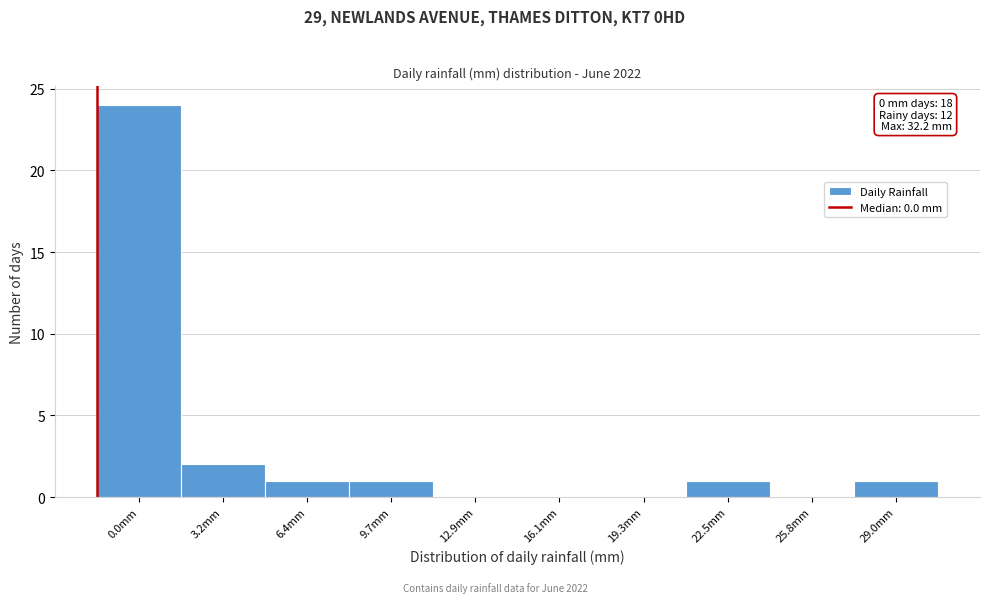

Reading left to right, what are all the values shown in this chart?

0.0mm=24	3.2mm=2	6.4mm=1	9.7mm=1	12.9mm=0	16.1mm=0	19.3mm=0	22.5mm=1	25.8mm=0	29.0mm=1